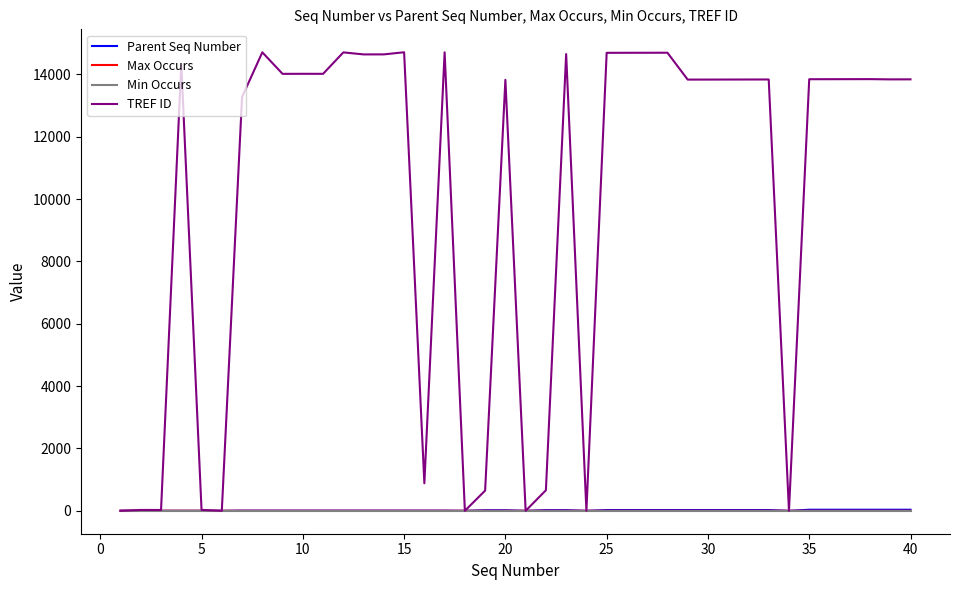

Which series has the widest spread of values?

TREF ID